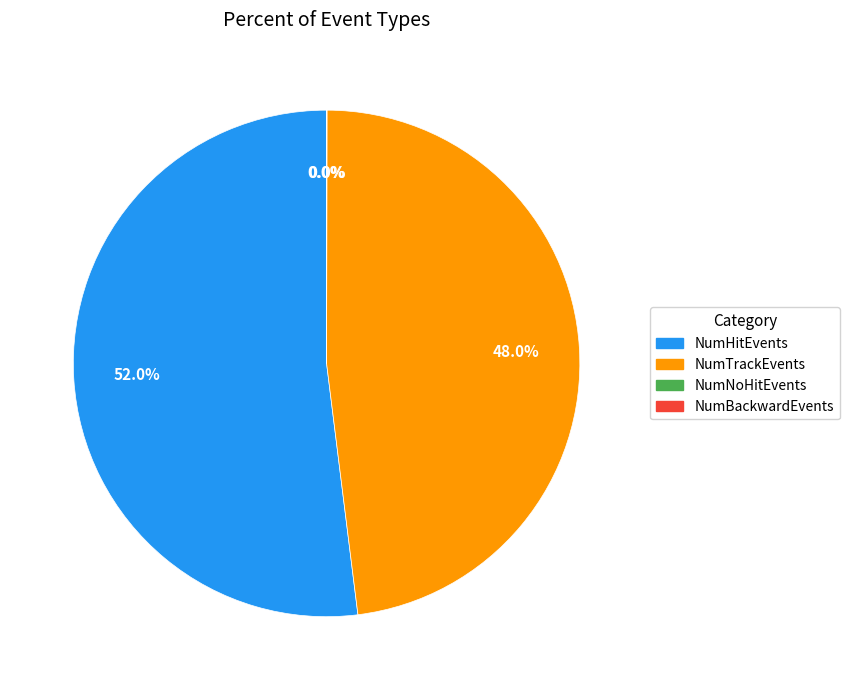

Which has a higher value, NumHitEvents or NumTrackEvents?

NumHitEvents